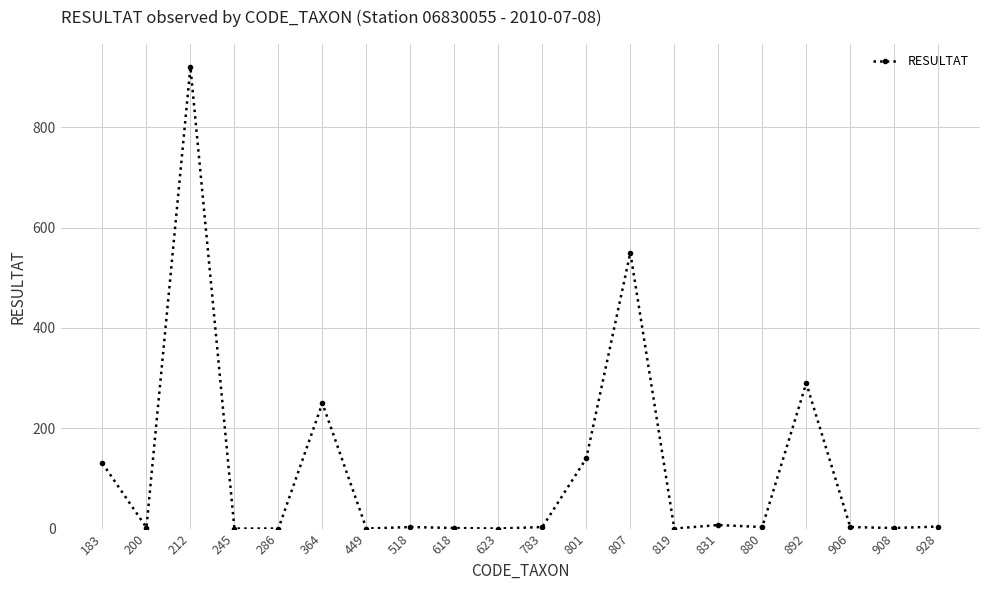

Where does the data first go above 3?

183